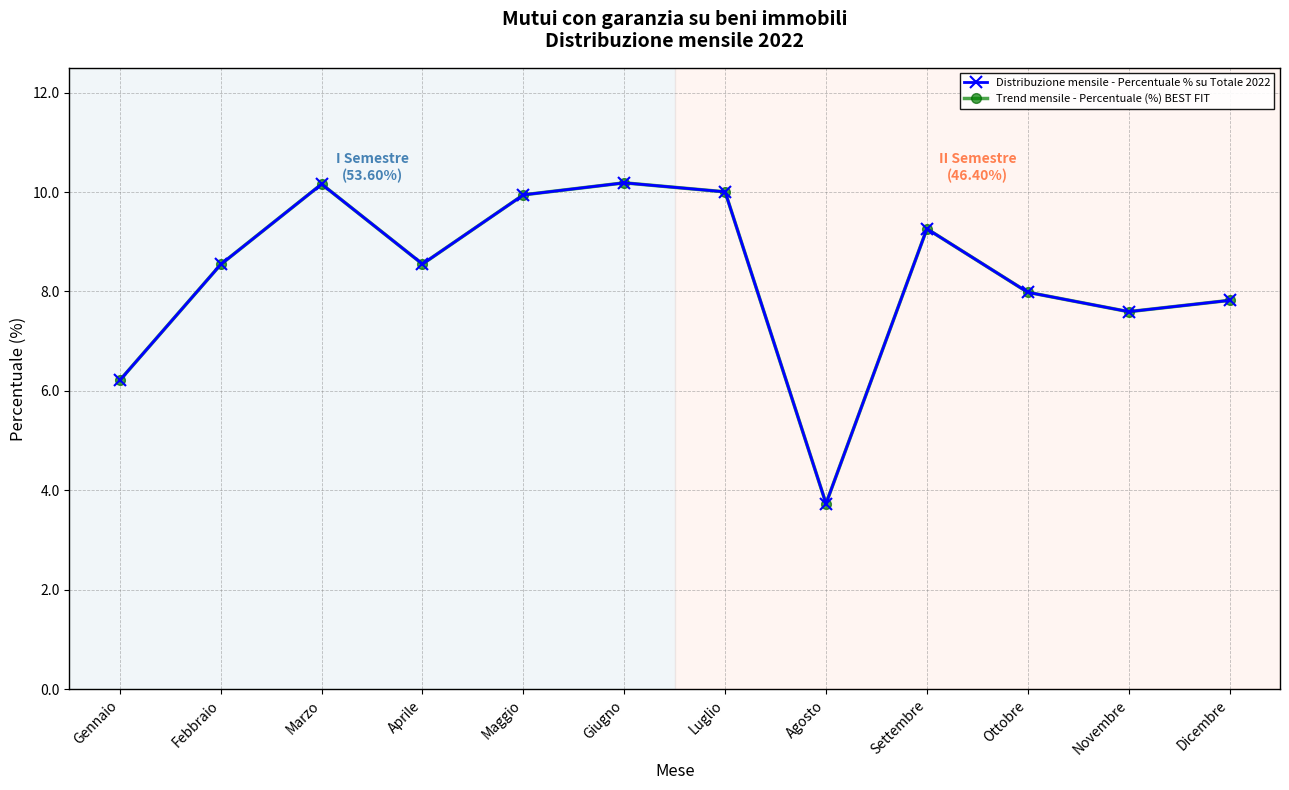

At which category does Distribuzione mensile - Percentuale % su Totale 2022 reach its first local peak?

Marzo